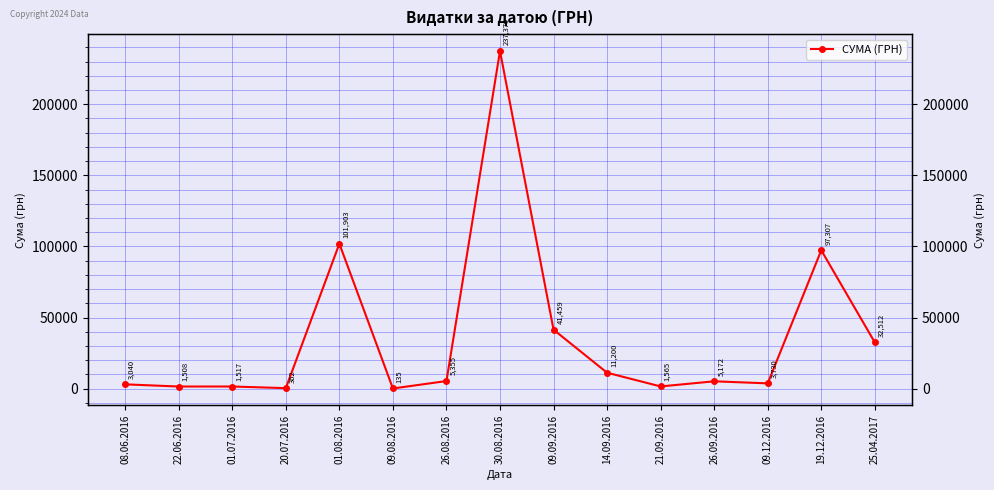

What is the difference between the values at 09.08.2016 and 25.04.2017?

32376.6